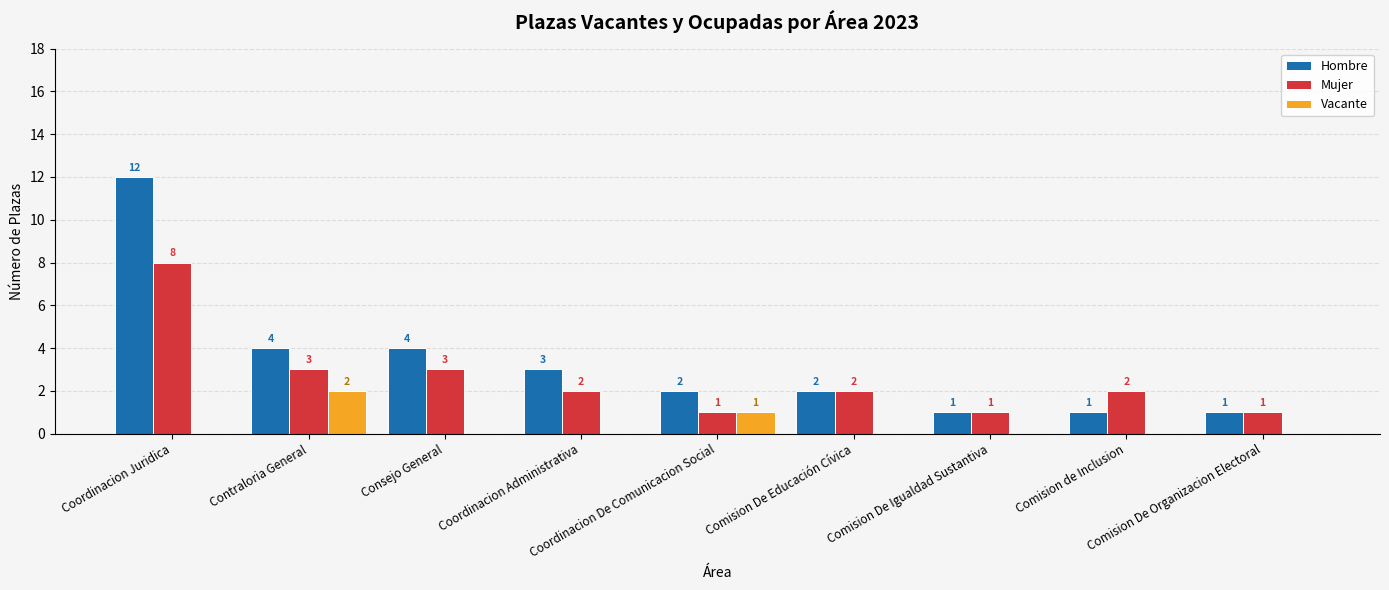

Count the Vacante values in the range 0 to 1.

8